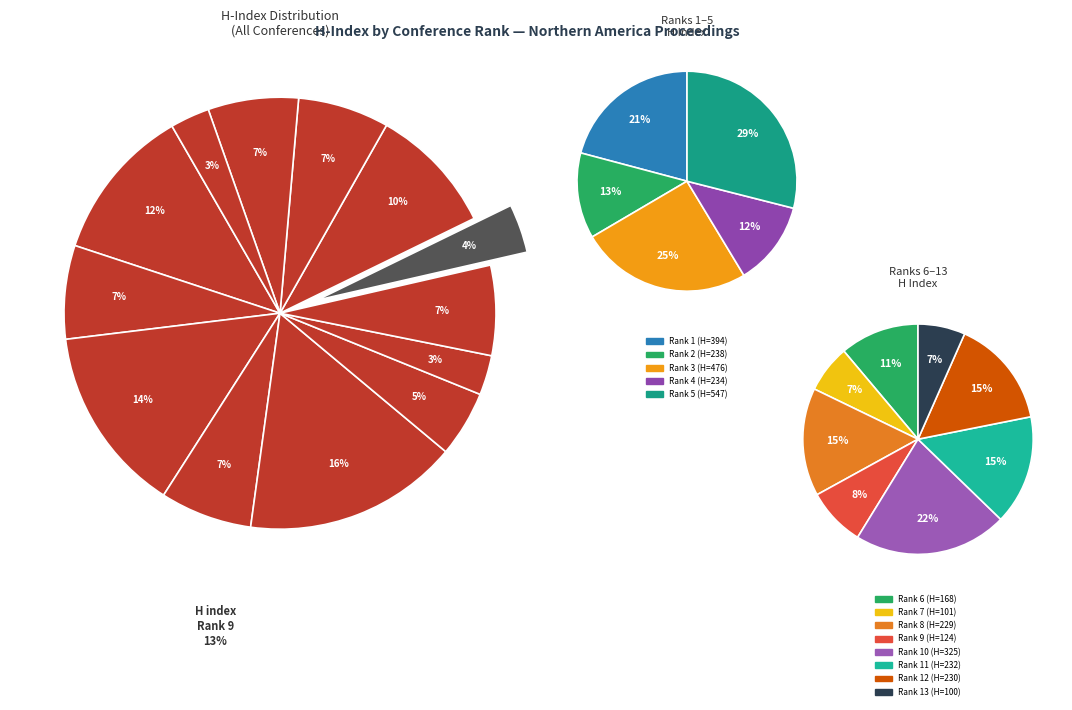

To the nearest percent, what is the difference between the Rank 7 and Rank 3 slice percentages?

11%